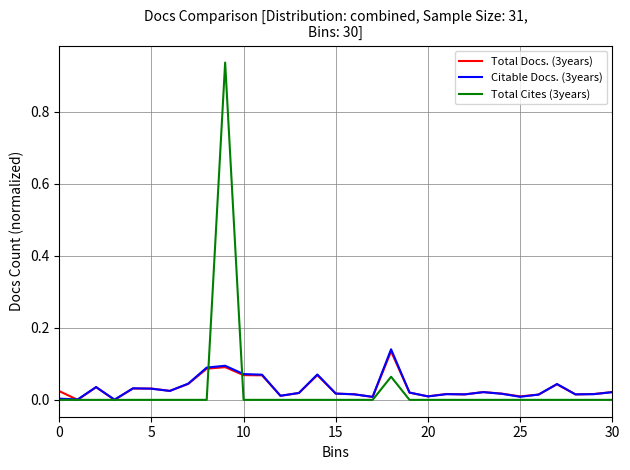

Which series has the widest spread of values?

Total Cites (3years)